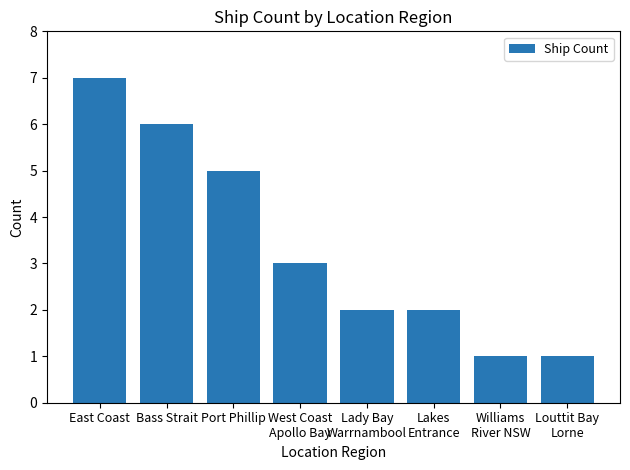

What is the label of the 1st bar from the left?

East Coast